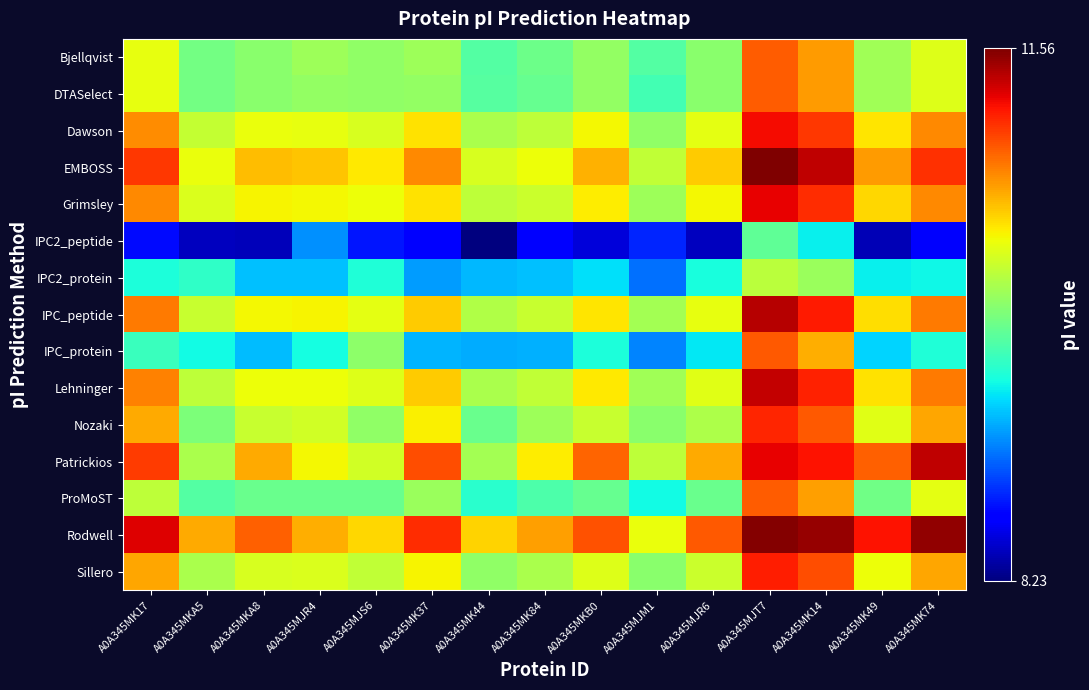

Reading right to left, extract all data points from this chart.

Bjellqvist: A0A345MK74=10.3	A0A345MK49=10.0	A0A345MK14=10.7	A0A345MJT7=10.9	A0A345MJR6=10.0	A0A345MJM1=9.7	A0A345MKB0=10.0	A0A345MK84=9.8	A0A345MK44=9.7	A0A345MK37=10.0	A0A345MJS6=10.0	A0A345MJR4=10.0	A0A345MKA8=10.0	A0A345MKA5=9.9	A0A345MK17=10.3
DTASelect: A0A345MK74=10.3	A0A345MK49=10.0	A0A345MK14=10.7	A0A345MJT7=10.9	A0A345MJR6=10.0	A0A345MJM1=9.7	A0A345MKB0=10.0	A0A345MK84=9.8	A0A345MK44=9.8	A0A345MK37=10.0	A0A345MJS6=10.0	A0A345MJR4=10.0	A0A345MKA8=10.0	A0A345MKA5=9.9	A0A345MK17=10.3
Dawson: A0A345MK74=10.8	A0A345MK49=10.5	A0A345MK14=11.1	A0A345MJT7=11.2	A0A345MJR6=10.3	A0A345MJM1=10.0	A0A345MKB0=10.4	A0A345MK84=10.2	A0A345MK44=10.1	A0A345MK37=10.5	A0A345MJS6=10.3	A0A345MJR4=10.3	A0A345MKA8=10.3	A0A345MKA5=10.2	A0A345MK17=10.8
EMBOSS: A0A345MK74=11.1	A0A345MK49=10.7	A0A345MK14=11.4	A0A345MJT7=11.6	A0A345MJR6=10.5	A0A345MJM1=10.2	A0A345MKB0=10.6	A0A345MK84=10.4	A0A345MK44=10.3	A0A345MK37=10.8	A0A345MJS6=10.4	A0A345MJR4=10.6	A0A345MKA8=10.6	A0A345MKA5=10.3	A0A345MK17=11.1
Grimsley: A0A345MK74=10.8	A0A345MK49=10.5	A0A345MK14=11.1	A0A345MJT7=11.3	A0A345MJR6=10.4	A0A345MJM1=10.0	A0A345MKB0=10.4	A0A345MK84=10.2	A0A345MK44=10.2	A0A345MK37=10.5	A0A345MJS6=10.4	A0A345MJR4=10.4	A0A345MKA8=10.4	A0A345MKA5=10.3	A0A345MK17=10.8
IPC2_peptide: A0A345MK74=8.6	A0A345MK49=8.4	A0A345MK14=9.4	A0A345MJT7=9.8	A0A345MJR6=8.4	A0A345MJM1=8.8	A0A345MKB0=8.5	A0A345MK84=8.7	A0A345MK44=8.2	A0A345MK37=8.7	A0A345MJS6=8.7	A0A345MJR4=9.1	A0A345MKA8=8.4	A0A345MKA5=8.4	A0A345MK17=8.7
IPC2_protein: A0A345MK74=9.5	A0A345MK49=9.4	A0A345MK14=10.0	A0A345MJT7=10.1	A0A345MJR6=9.5	A0A345MJM1=9.0	A0A345MKB0=9.4	A0A345MK84=9.3	A0A345MK44=9.3	A0A345MK37=9.2	A0A345MJS6=9.5	A0A345MJR4=9.3	A0A345MKA8=9.3	A0A345MKA5=9.6	A0A345MK17=9.5
IPC_peptide: A0A345MK74=10.8	A0A345MK49=10.5	A0A345MK14=11.2	A0A345MJT7=11.4	A0A345MJR6=10.3	A0A345MJM1=10.1	A0A345MKB0=10.5	A0A345MK84=10.2	A0A345MK44=10.1	A0A345MK37=10.5	A0A345MJS6=10.3	A0A345MJR4=10.4	A0A345MKA8=10.4	A0A345MKA5=10.2	A0A345MK17=10.8
IPC_protein: A0A345MK74=9.5	A0A345MK49=9.3	A0A345MK14=10.6	A0A345MJT7=10.9	A0A345MJR6=9.4	A0A345MJM1=9.1	A0A345MKB0=9.5	A0A345MK84=9.2	A0A345MK44=9.2	A0A345MK37=9.2	A0A345MJS6=10.0	A0A345MJR4=9.5	A0A345MKA8=9.3	A0A345MKA5=9.5	A0A345MK17=9.6
Lehninger: A0A345MK74=10.8	A0A345MK49=10.5	A0A345MK14=11.1	A0A345MJT7=11.4	A0A345MJR6=10.3	A0A345MJM1=10.0	A0A345MKB0=10.4	A0A345MK84=10.2	A0A345MK44=10.1	A0A345MK37=10.5	A0A345MJS6=10.3	A0A345MJR4=10.4	A0A345MKA8=10.4	A0A345MKA5=10.2	A0A345MK17=10.8
Nozaki: A0A345MK74=10.7	A0A345MK49=10.3	A0A345MK14=10.9	A0A345MJT7=11.1	A0A345MJR6=10.1	A0A345MJM1=10.0	A0A345MKB0=10.2	A0A345MK84=10.0	A0A345MK44=9.8	A0A345MK37=10.4	A0A345MJS6=10.0	A0A345MJR4=10.2	A0A345MKA8=10.2	A0A345MKA5=9.9	A0A345MK17=10.7
Patrickios: A0A345MK74=11.4	A0A345MK49=10.9	A0A345MK14=11.2	A0A345MJT7=11.3	A0A345MJR6=10.7	A0A345MJM1=10.2	A0A345MKB0=10.9	A0A345MK84=10.4	A0A345MK44=10.1	A0A345MK37=11.0	A0A345MJS6=10.2	A0A345MJR4=10.4	A0A345MKA8=10.7	A0A345MKA5=10.1	A0A345MK17=11.1
ProMoST: A0A345MK74=10.3	A0A345MK49=9.9	A0A345MK14=10.7	A0A345MJT7=10.9	A0A345MJR6=9.8	A0A345MJM1=9.5	A0A345MKB0=9.8	A0A345MK84=9.7	A0A345MK44=9.6	A0A345MK37=10.0	A0A345MJS6=9.8	A0A345MJR4=9.8	A0A345MKA8=9.8	A0A345MKA5=9.7	A0A345MK17=10.2
Rodwell: A0A345MK74=11.5	A0A345MK49=11.2	A0A345MK14=11.5	A0A345MJT7=11.6	A0A345MJR6=10.9	A0A345MJM1=10.3	A0A345MKB0=11.0	A0A345MK84=10.7	A0A345MK44=10.5	A0A345MK37=11.1	A0A345MJS6=10.5	A0A345MJR4=10.6	A0A345MKA8=10.9	A0A345MKA5=10.7	A0A345MK17=11.3
Sillero: A0A345MK74=10.7	A0A345MK49=10.4	A0A345MK14=11.0	A0A345MJT7=11.2	A0A345MJR6=10.2	A0A345MJM1=10.0	A0A345MKB0=10.3	A0A345MK84=10.1	A0A345MK44=10.0	A0A345MK37=10.4	A0A345MJS6=10.2	A0A345MJR4=10.3	A0A345MKA8=10.3	A0A345MKA5=10.1	A0A345MK17=10.7